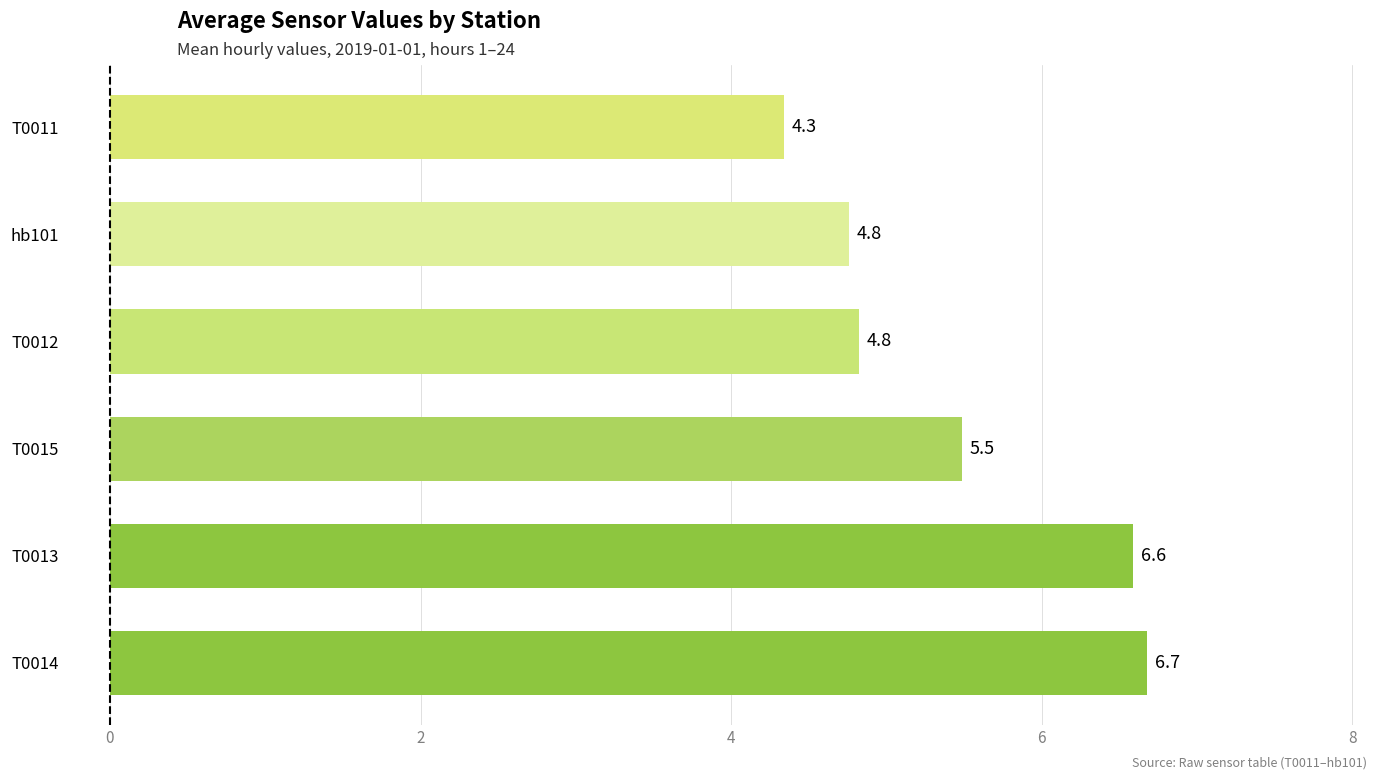

What is the approximate value at T0011?

4.3